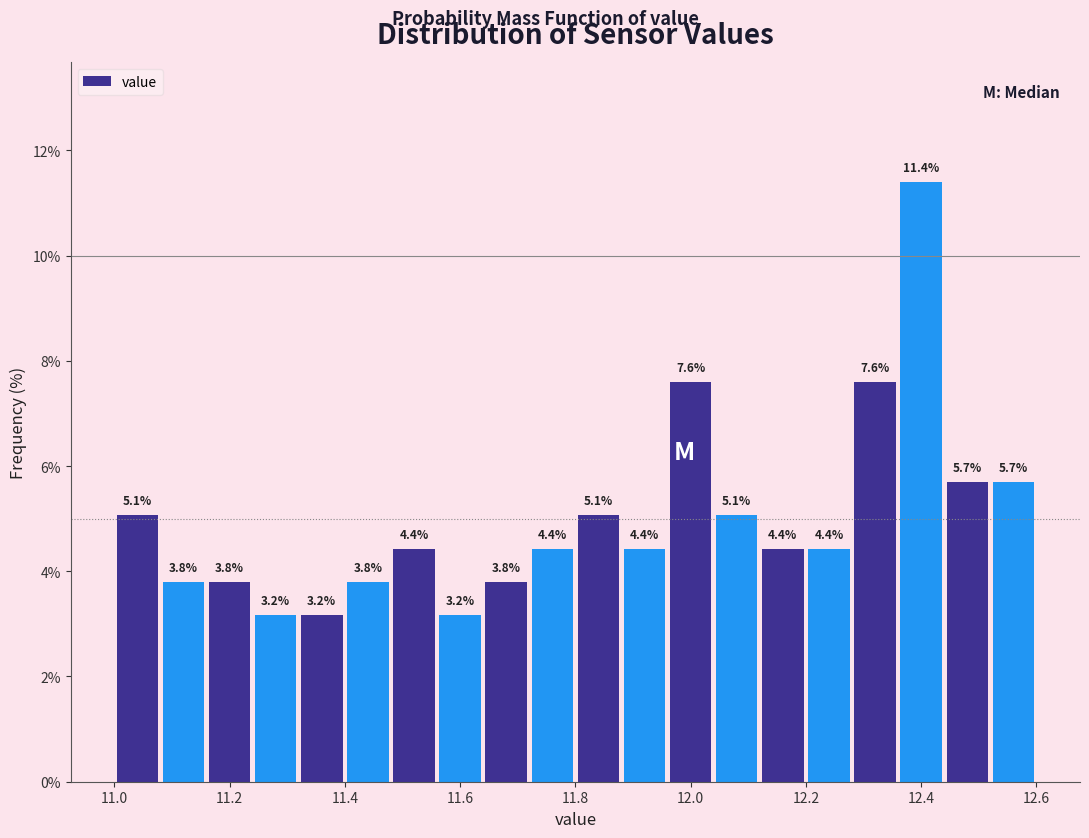

Reading left to right, list every bar in this chart as the range it spans on the x-axis followed by its height.

11.00 to 11.08: 5.1
11.08 to 11.16: 3.8
11.16 to 11.24: 3.8
11.24 to 11.32: 3.2
11.32 to 11.40: 3.2
11.40 to 11.48: 3.8
11.48 to 11.56: 4.4
11.56 to 11.64: 3.2
11.64 to 11.72: 3.8
11.72 to 11.80: 4.4
11.80 to 11.88: 5.1
11.88 to 11.96: 4.4
11.96 to 12.04: 7.6
12.04 to 12.12: 5.1
12.12 to 12.20: 4.4
12.20 to 12.28: 4.4
12.28 to 12.36: 7.6
12.36 to 12.44: 11.4
12.44 to 12.52: 5.7
12.52 to 12.60: 5.7